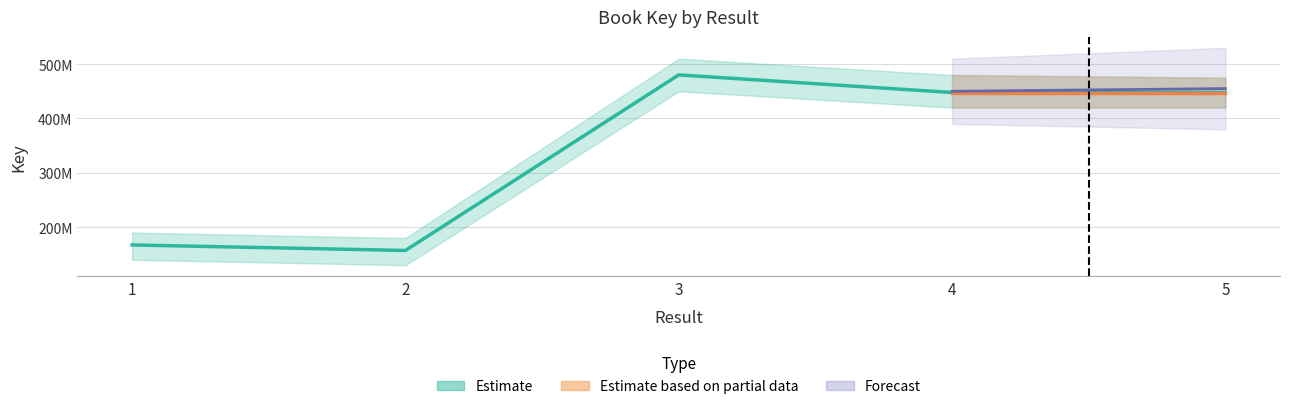

What is the difference between the maximum and minimum values?

323127635